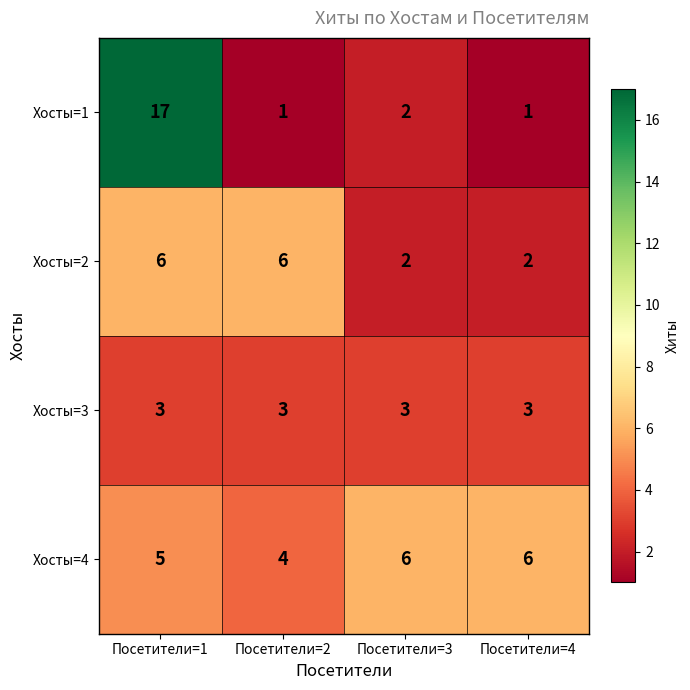

At which label is Хосты=4 closest to 5?

Посетители=1